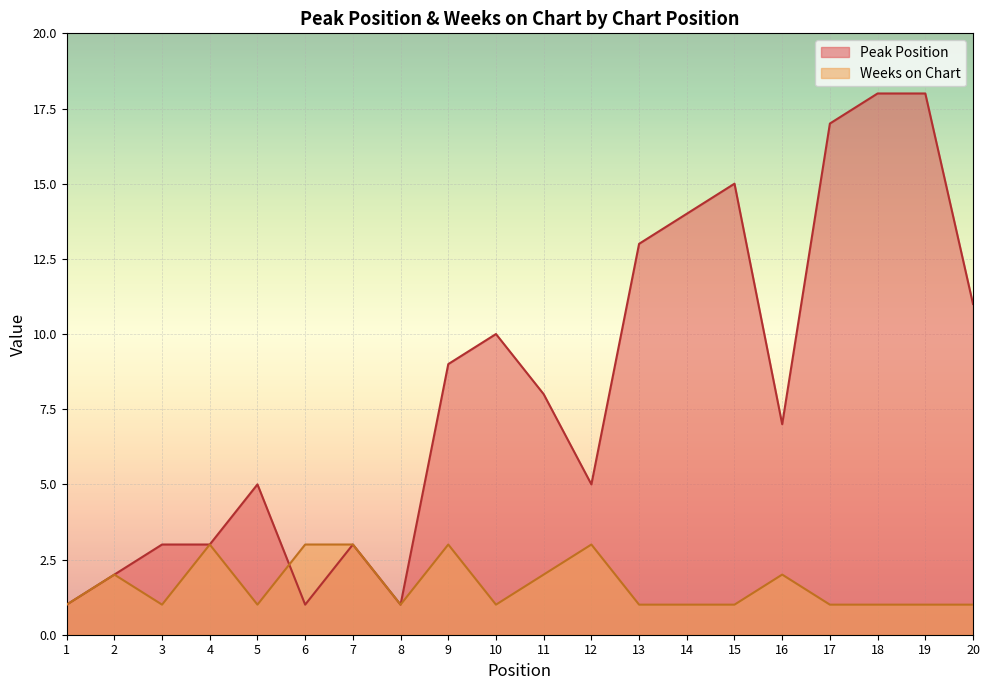

How many lines are shown in the chart?

2